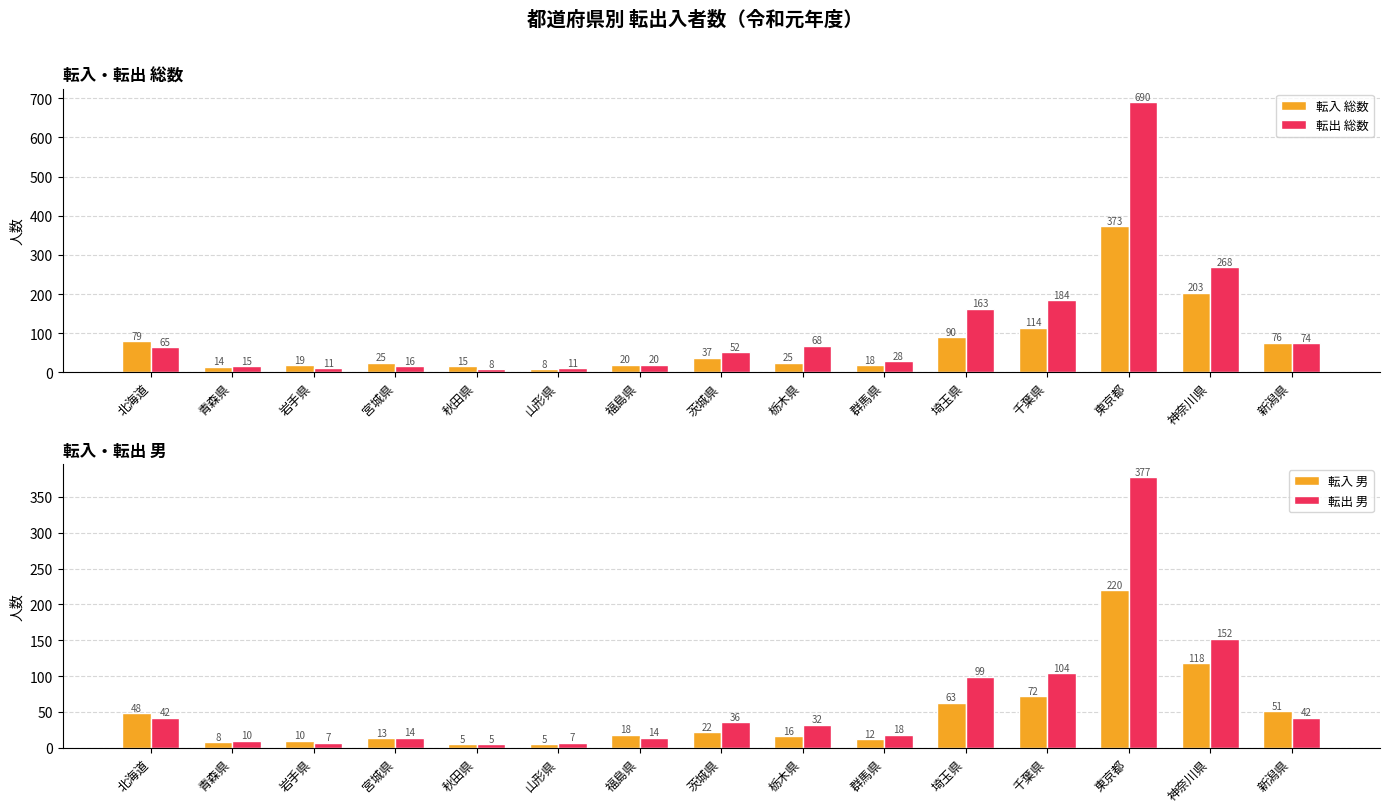

What is the approximate value of 転入 男 at 新潟県, to the nearest 50?

50